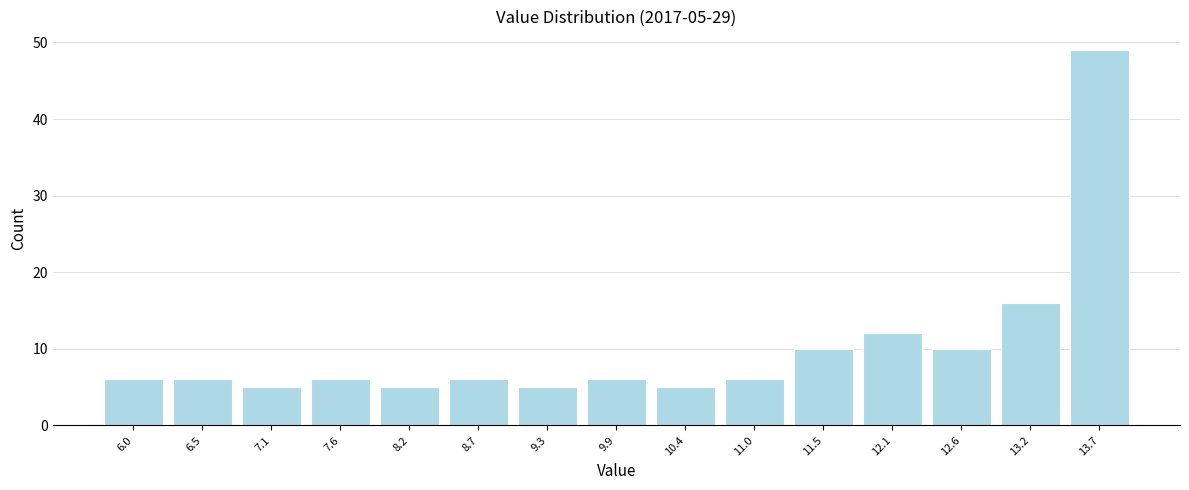

Over which range of the x-axis is the bar tallest?

13.4 to 14.0